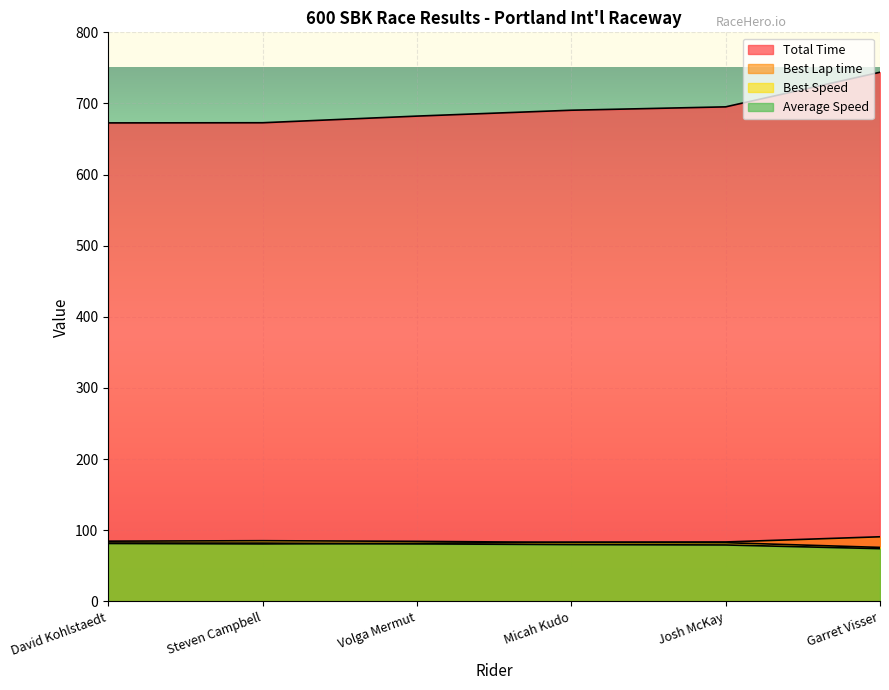

What position from the left is Volga Mermut?

3